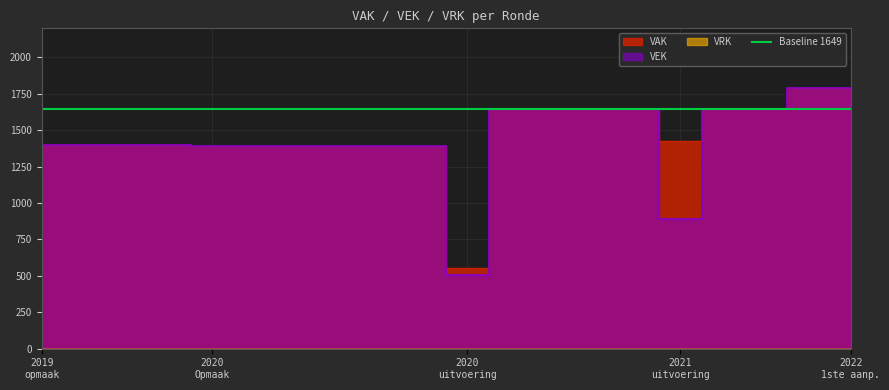

True or false: VEK and VAK intersect in this chart.

False